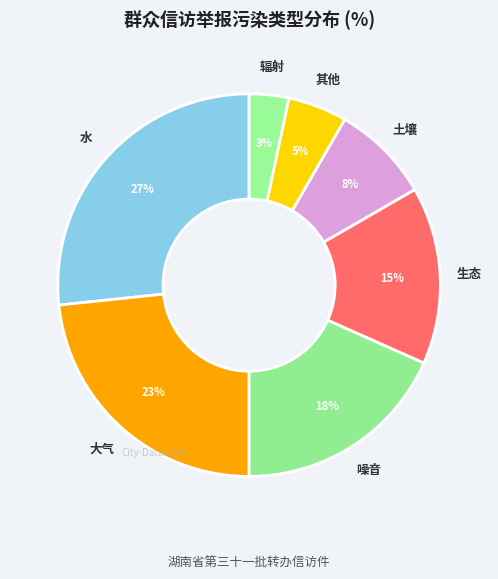

Between 水 and 其他, which is larger?

水